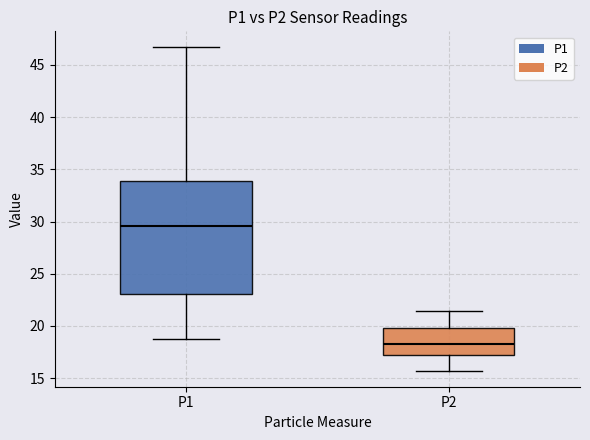

Which box is the tallest, from its lower edge to its upper edge?

P1